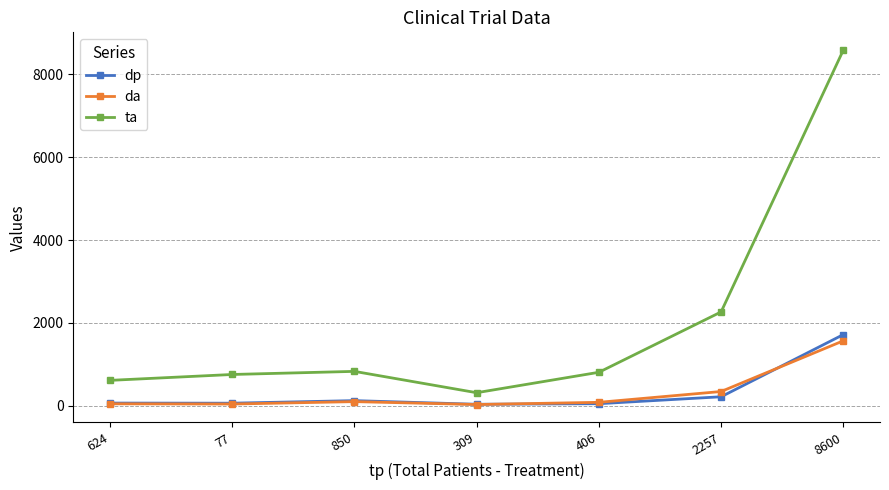

What are all the series names shown in the legend?

dp, da, ta